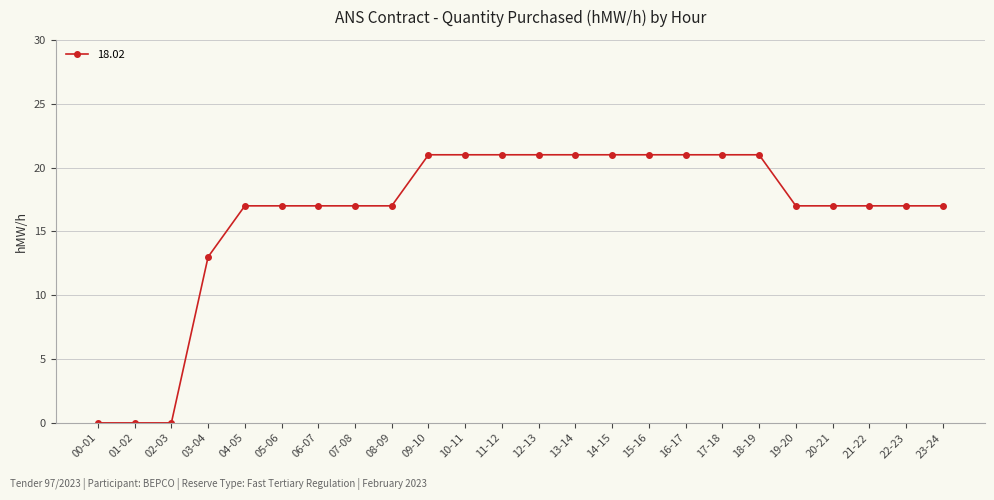

Reading left to right, list all the values displayed in this chart.

0	0	0	13	17	17	17	17	17	21	21	21	21	21	21	21	21	21	21	17	17	17	17	17